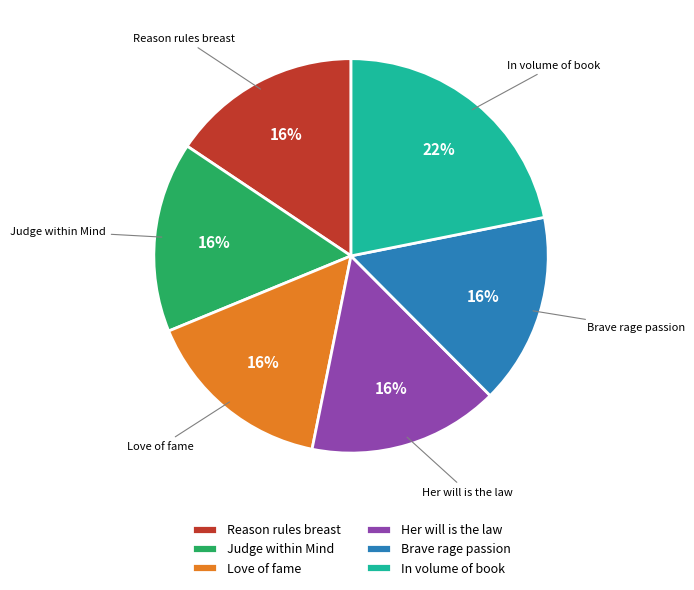

Do Her will is the law and Brave rage passion together represent more than half of the pie?

No